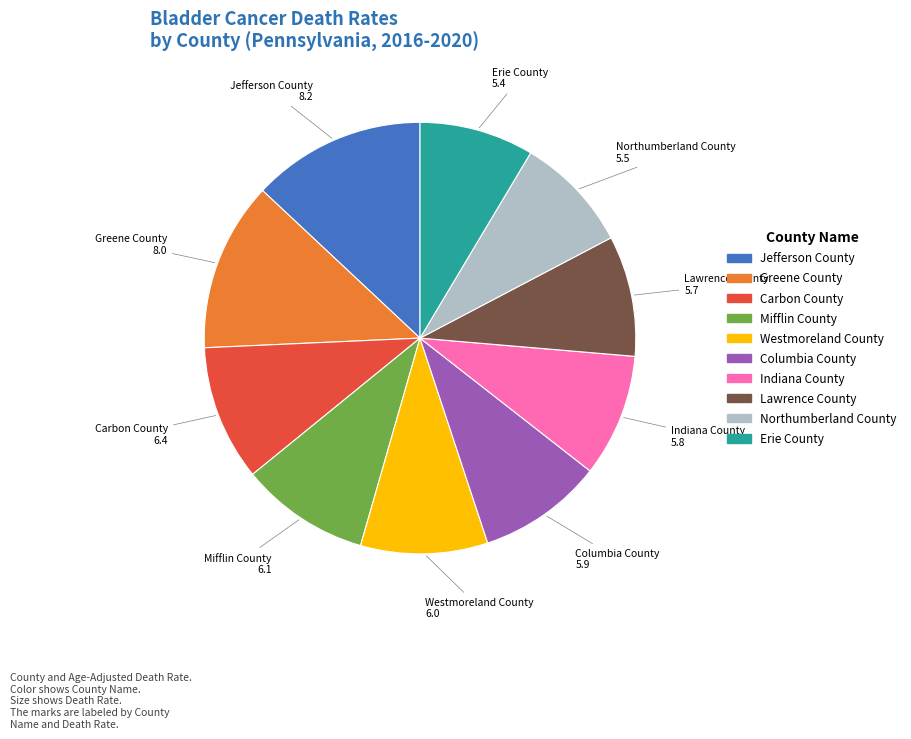

True or false: Jefferson County accounts for 13% of the total.

True